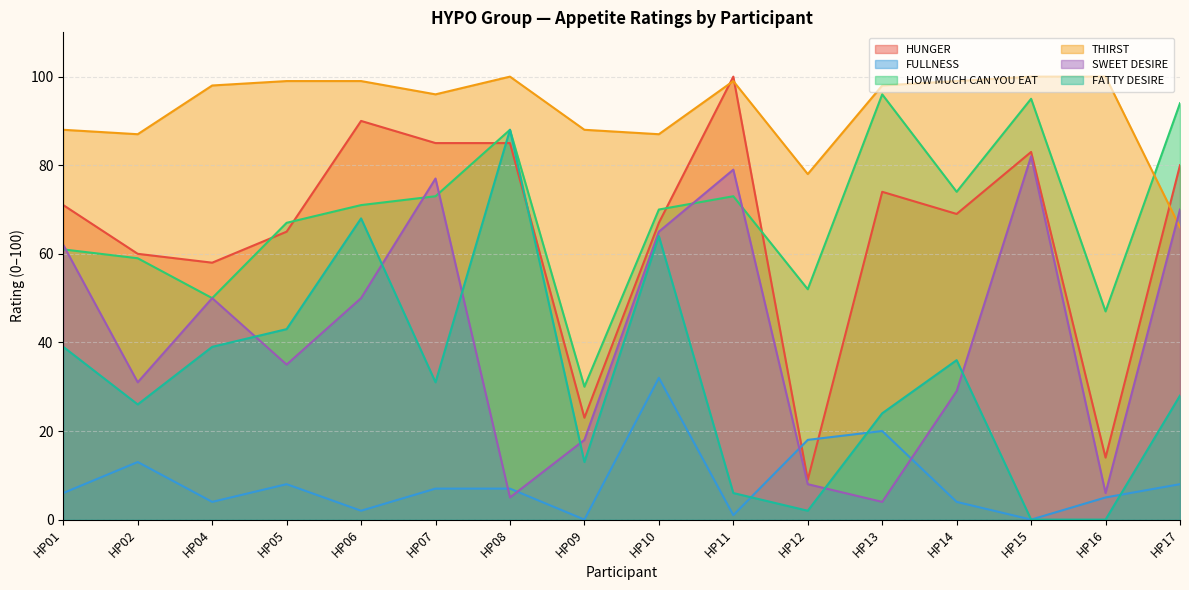

What is the value of the THIRST point at the 15th from the left?

100